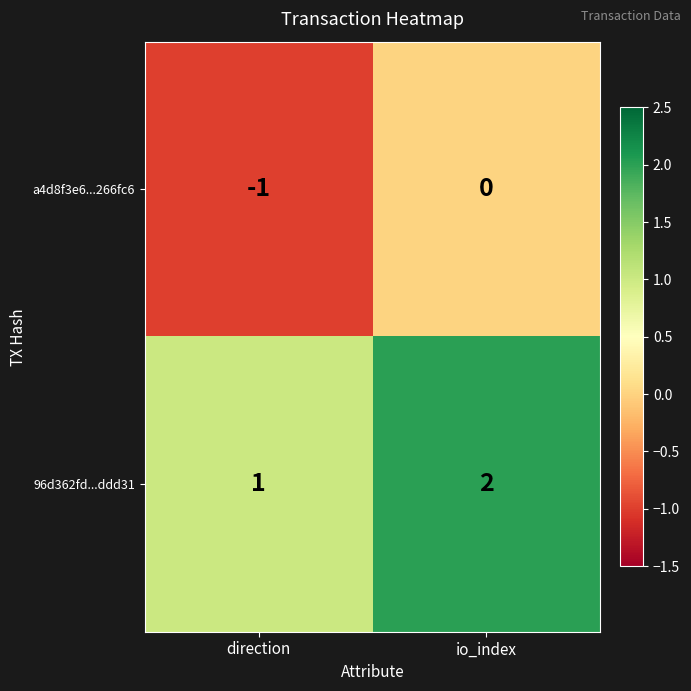

What is the sum of all 96d362fd...ddd31 values?

3